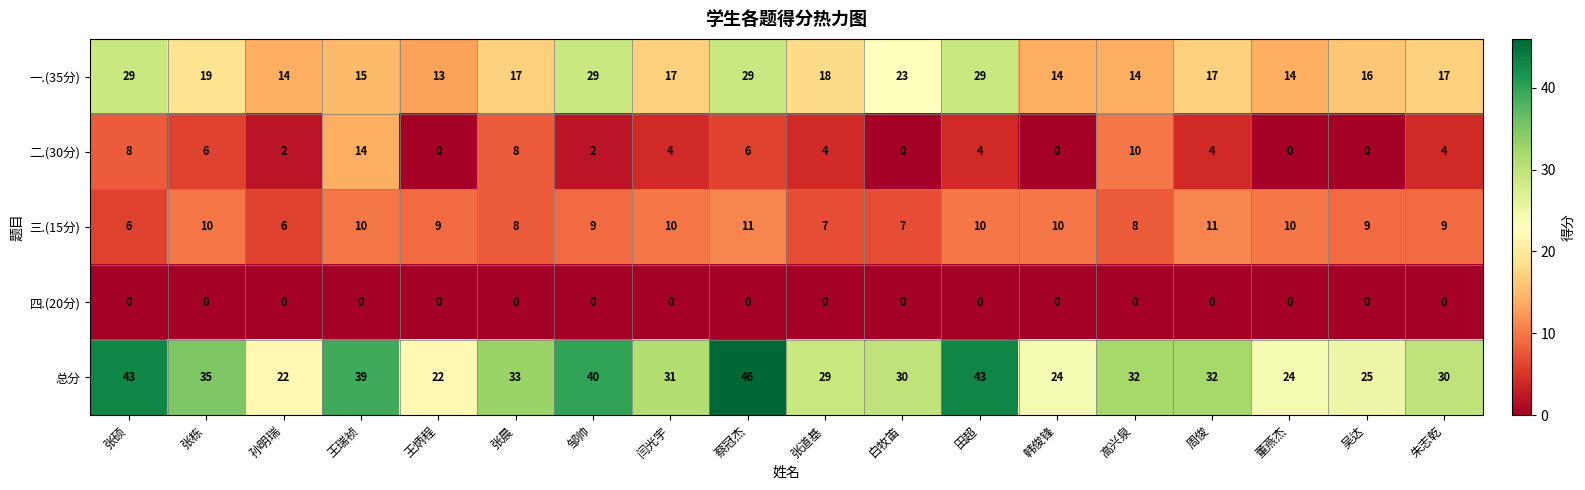

What is the lowest value of the 总分 series?

22